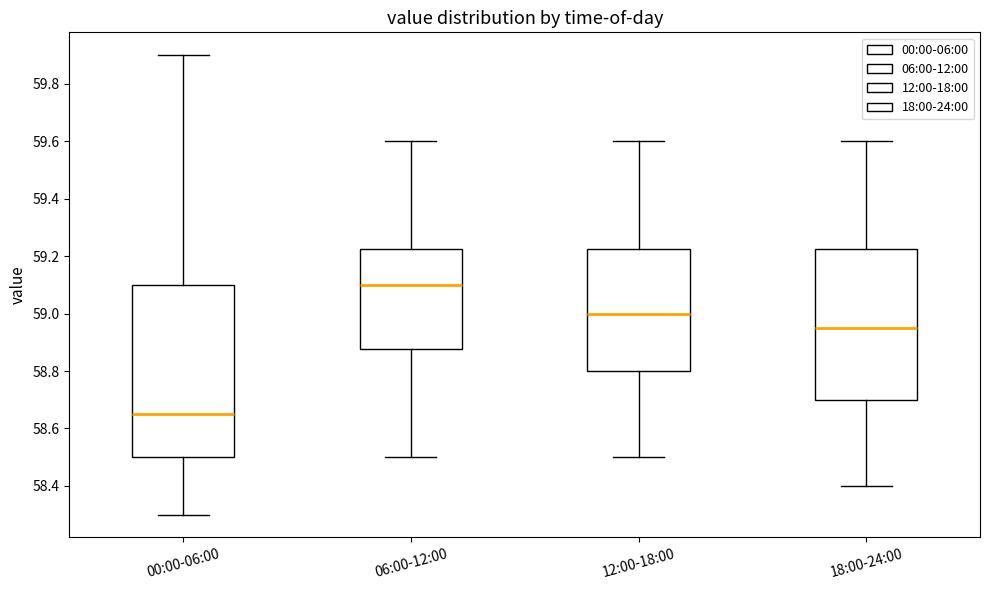

Reading left to right, read every box against the y-axis: the position of its median line, the range the box covers, and the ends of its whiskers. The values are not printed on the chart, so give them approximately, as read against the axis.

00:00-06:00: median 58.66, box 58.50 to 59.10, whiskers 58.30 to 59.90
06:00-12:00: median 59.10, box 58.88 to 59.22, whiskers 58.50 to 59.60
12:00-18:00: median 59.00, box 58.80 to 59.22, whiskers 58.50 to 59.60
18:00-24:00: median 58.96, box 58.70 to 59.22, whiskers 58.40 to 59.60